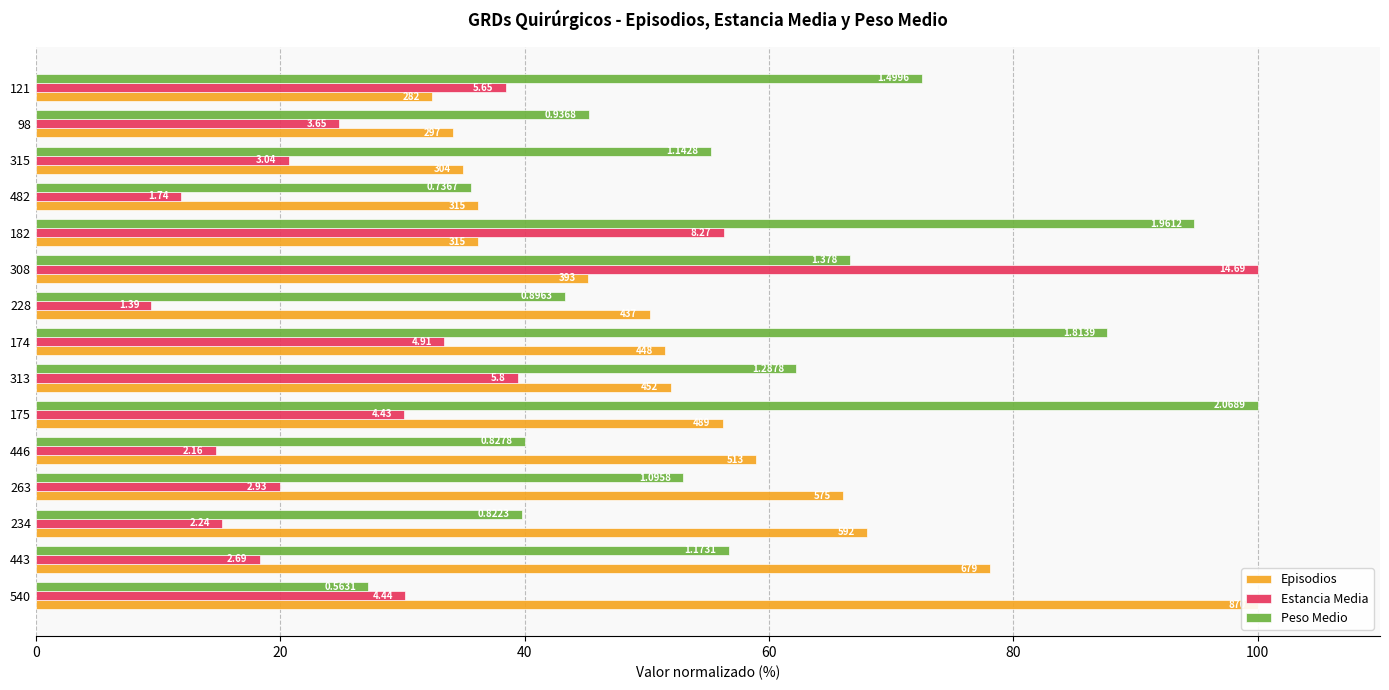

At how many categories does at least one series exceed 48?

13